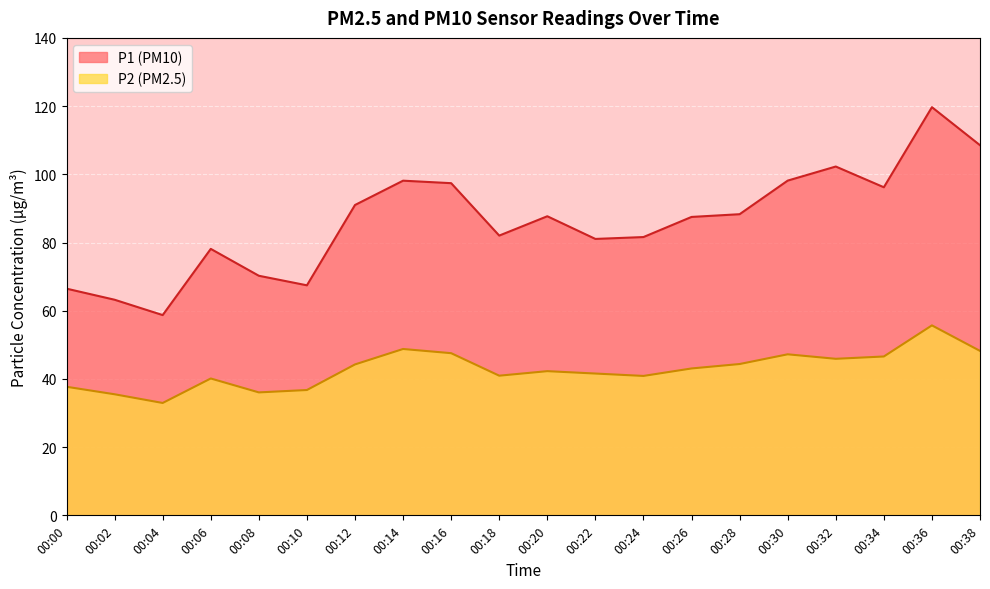

What is the difference between the maximum and minimum values in the P2 series?

22.8